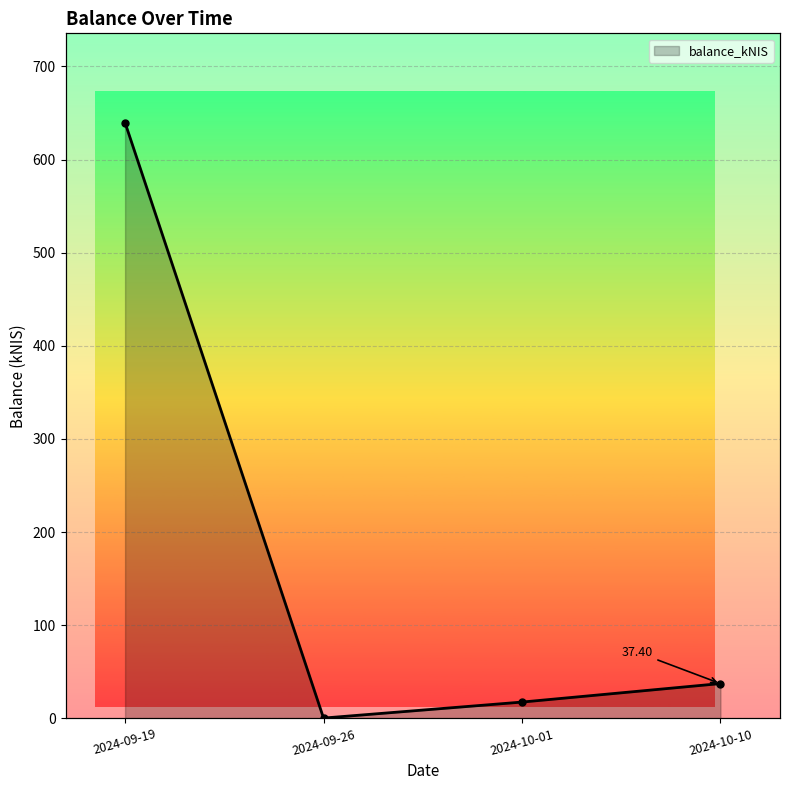

What is the maximum value shown in the chart?

639.6